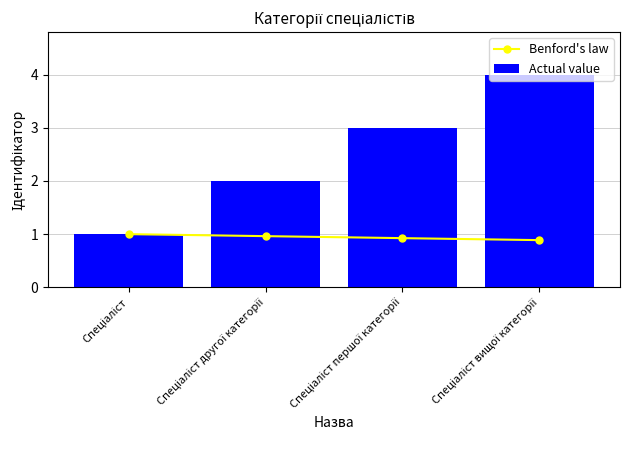

Where does the Actual value series first go above 3?

Спеціаліст вищої категорії